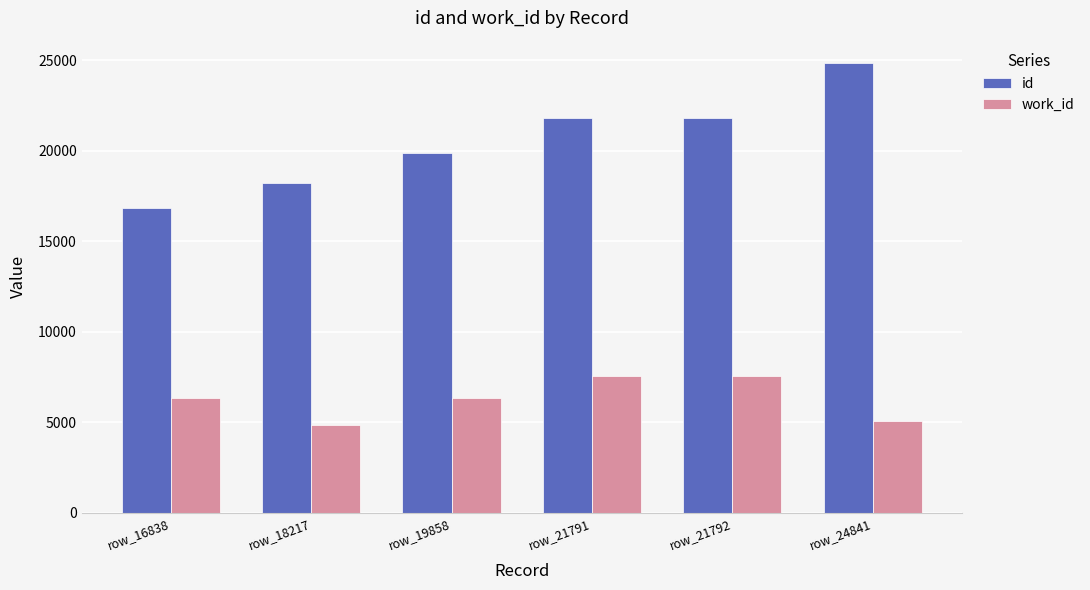

How many groups of bars are there?

6